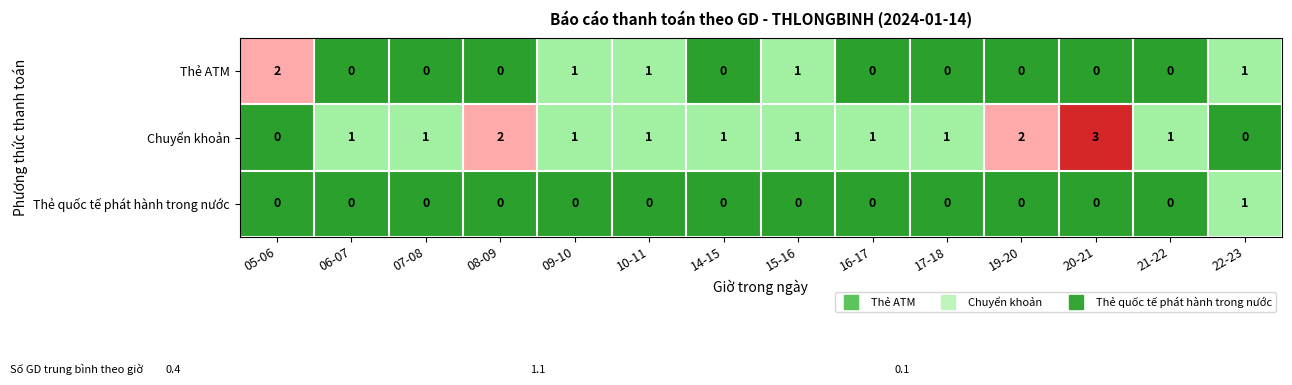

At which category is the sum across all series the highest?

20-21